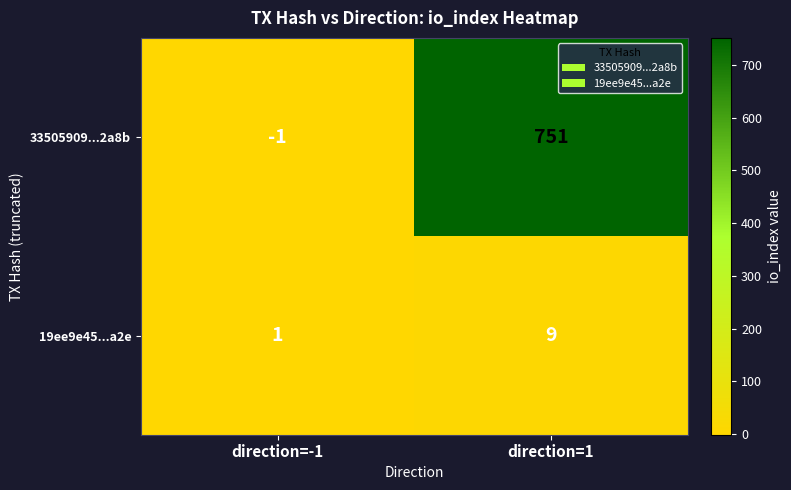

Is it true that 33505909...2a8b equals 403 at direction=1?

False